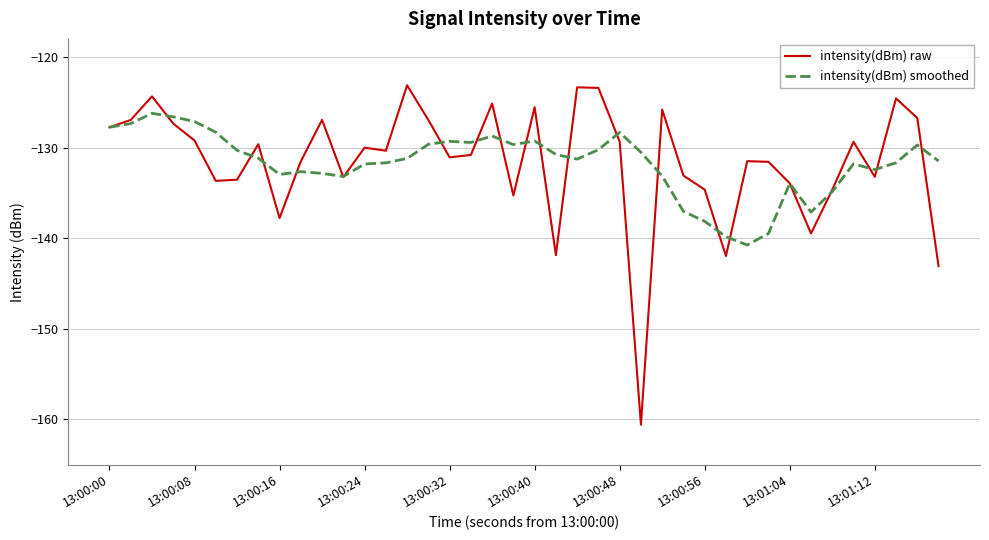

List the series in order of their peak value, highest first.

intensity(dBm) raw, intensity(dBm) smoothed